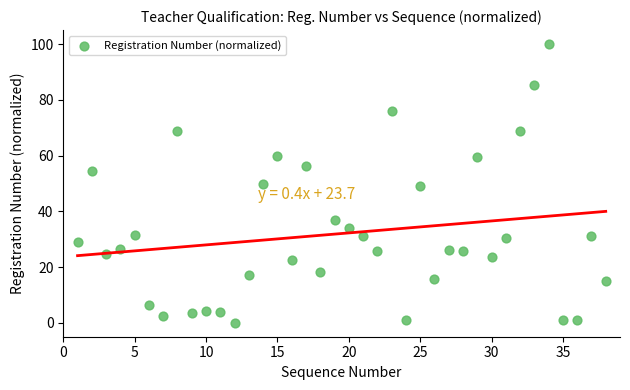

What is the range of X values (max minus min)?

37.0